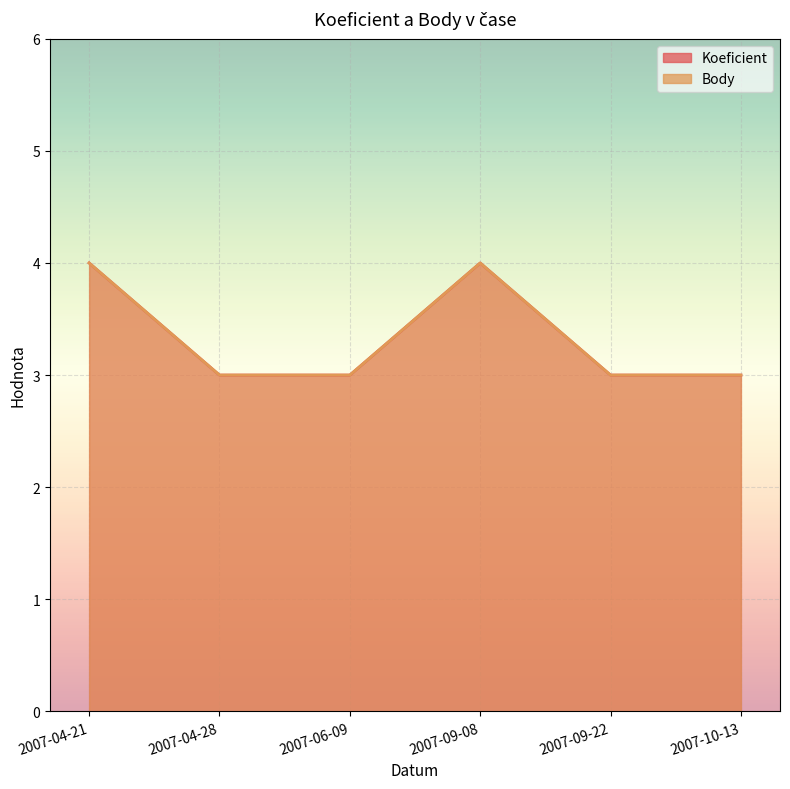

True or false: Koeficient has more than 2 points higher than both neighbors.

False